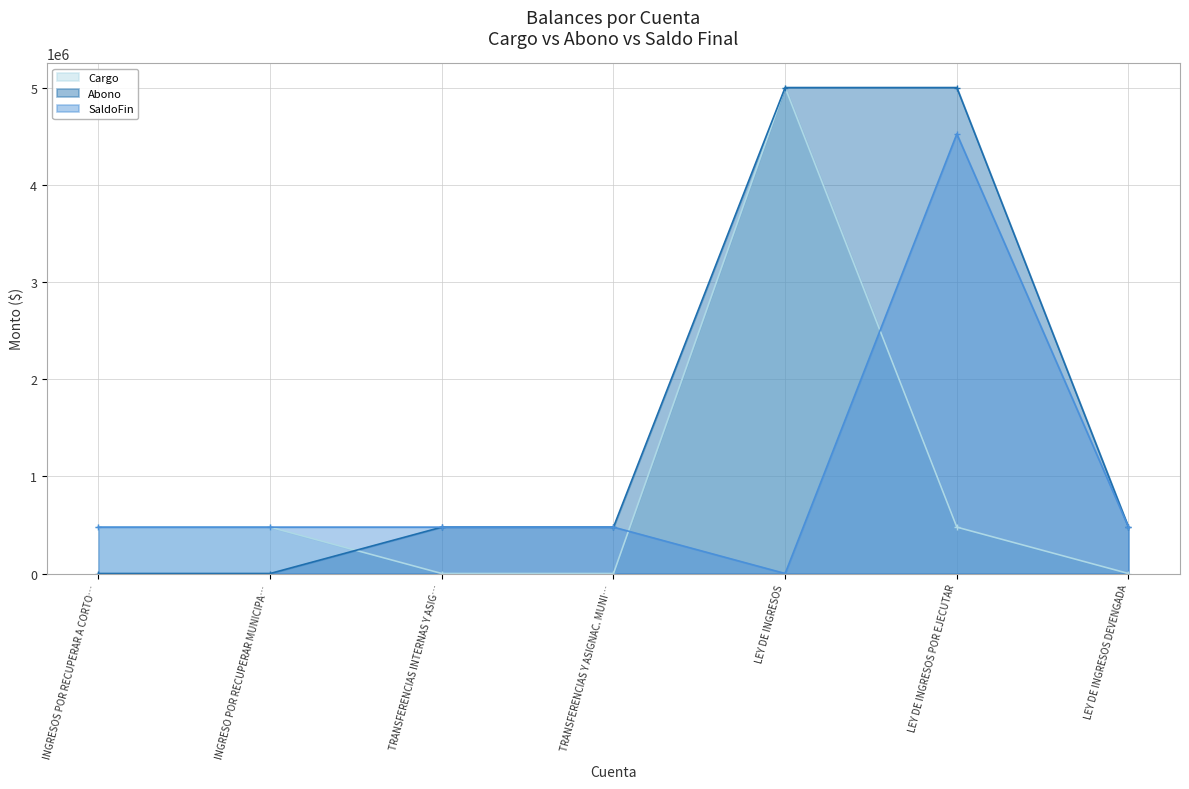

Read the Cargo value at INGRESO POR RECUPERAR MUNICIPA…, to the nearest 10.

477190